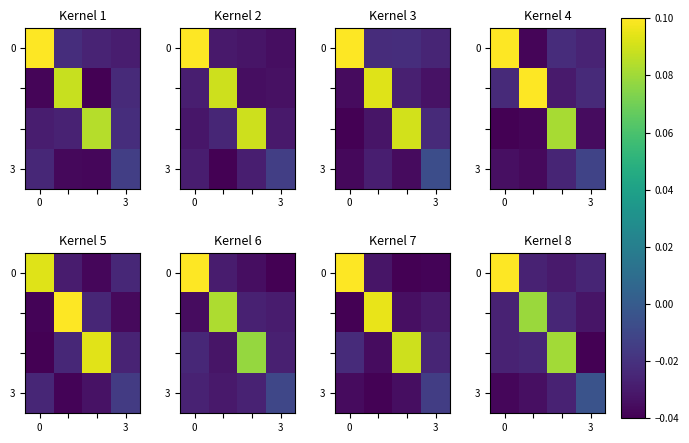

How many series are shown in this chart?

4